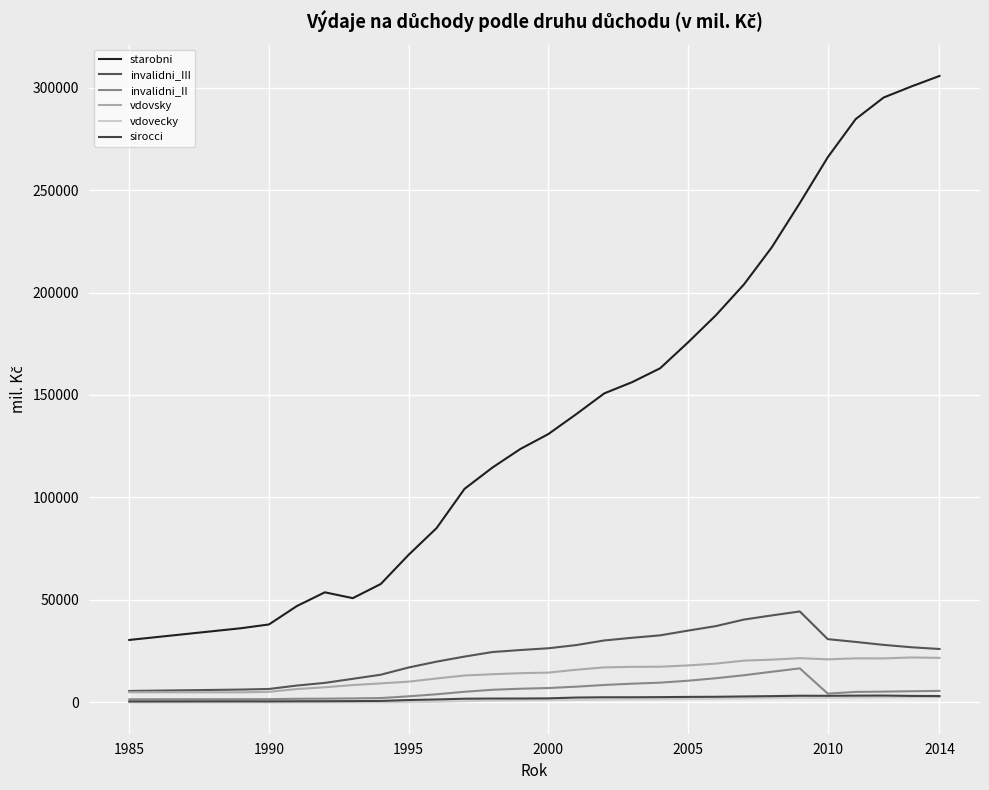

Does the chart have visible grid lines?

Yes